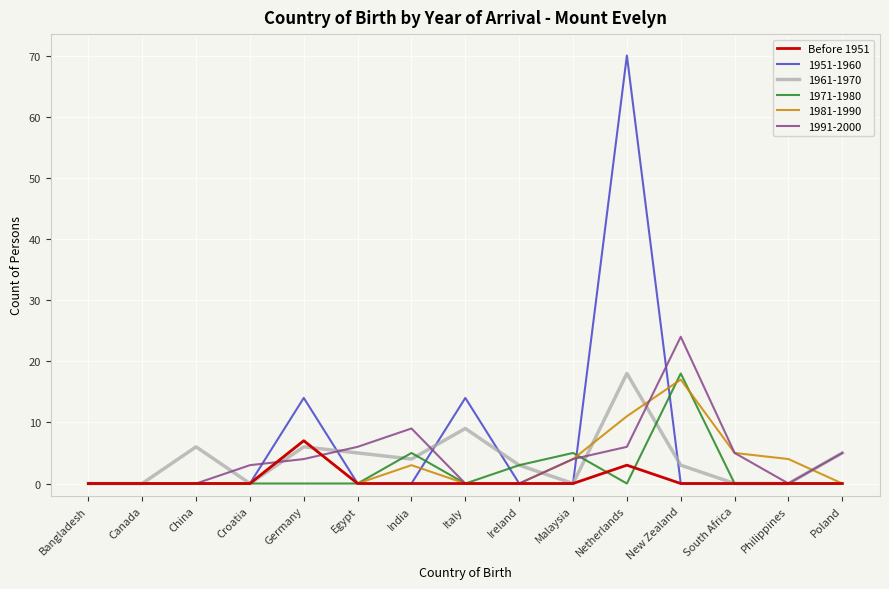

What is the maximum value for 1991-2000?

24